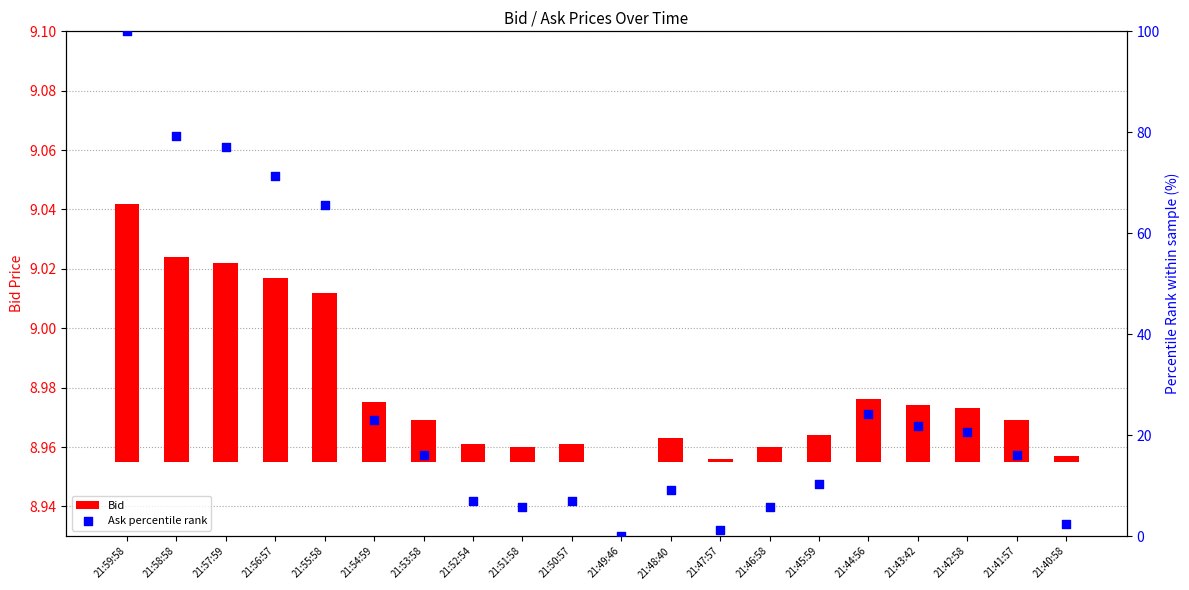

What are all the series names shown in the legend?

Bid, Ask percentile rank